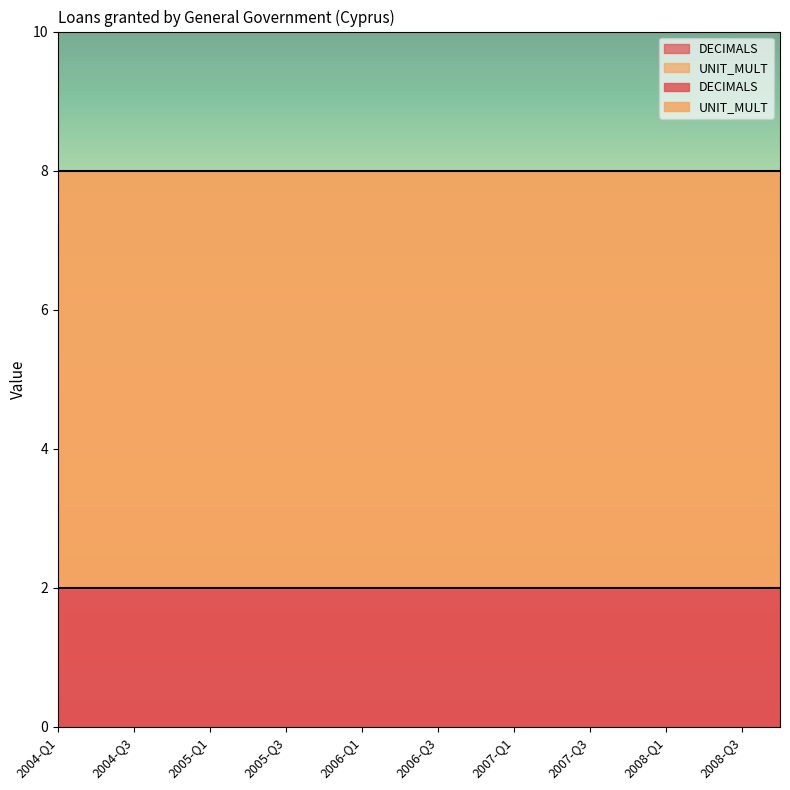

List the series in order of their overall mean, lowest first.

DECIMALS, UNIT_MULT